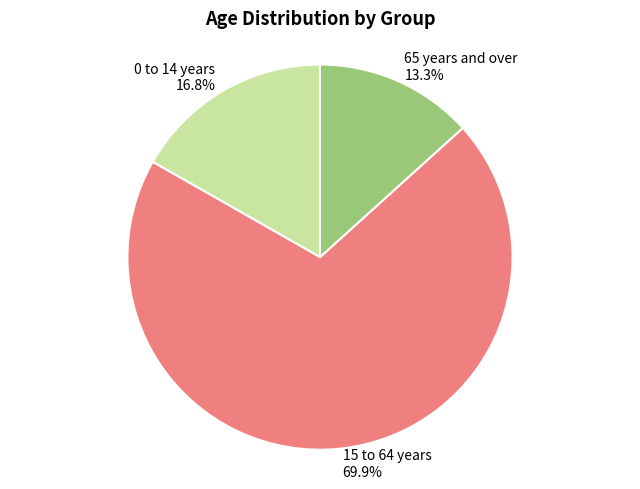

Is there any slice that represents more than half of the pie?

Yes